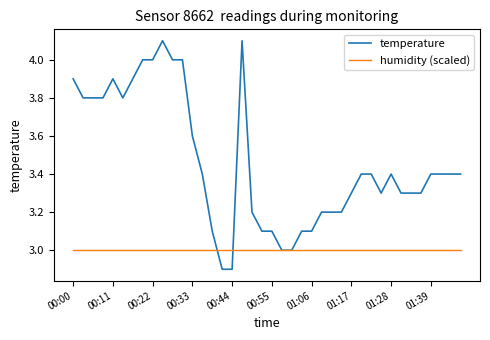

What is the minimum value shown in the chart?

2.9